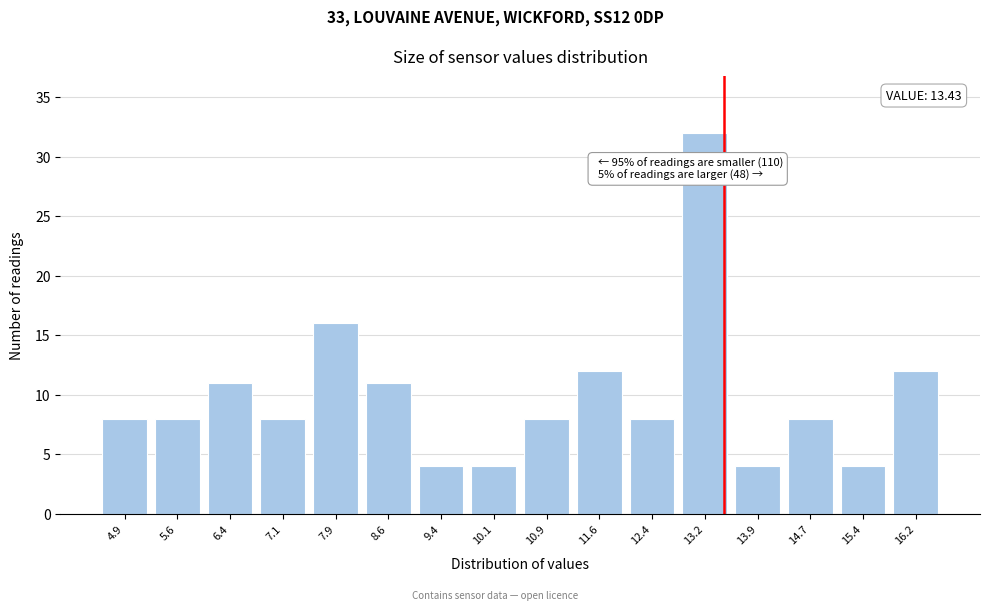

Reading left to right, extract all data points from this chart.

4.9=8	5.6=8	6.4=11	7.1=8	7.9=16	8.6=11	9.4=4	10.1=4	10.9=8	11.6=12	12.4=8	13.2=32	13.9=4	14.7=8	15.4=4	16.2=12